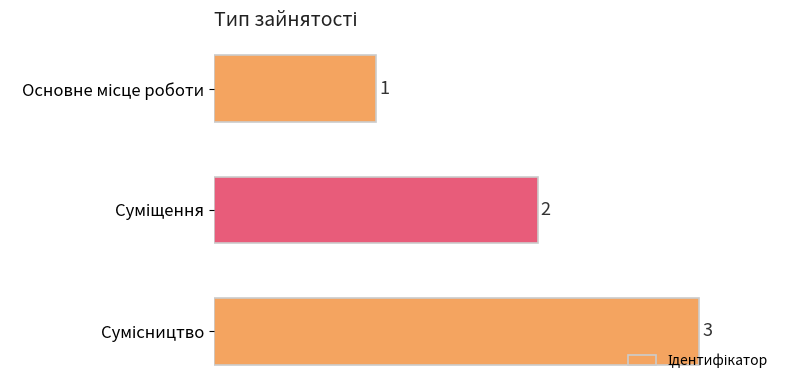

What is the greatest value displayed?

3